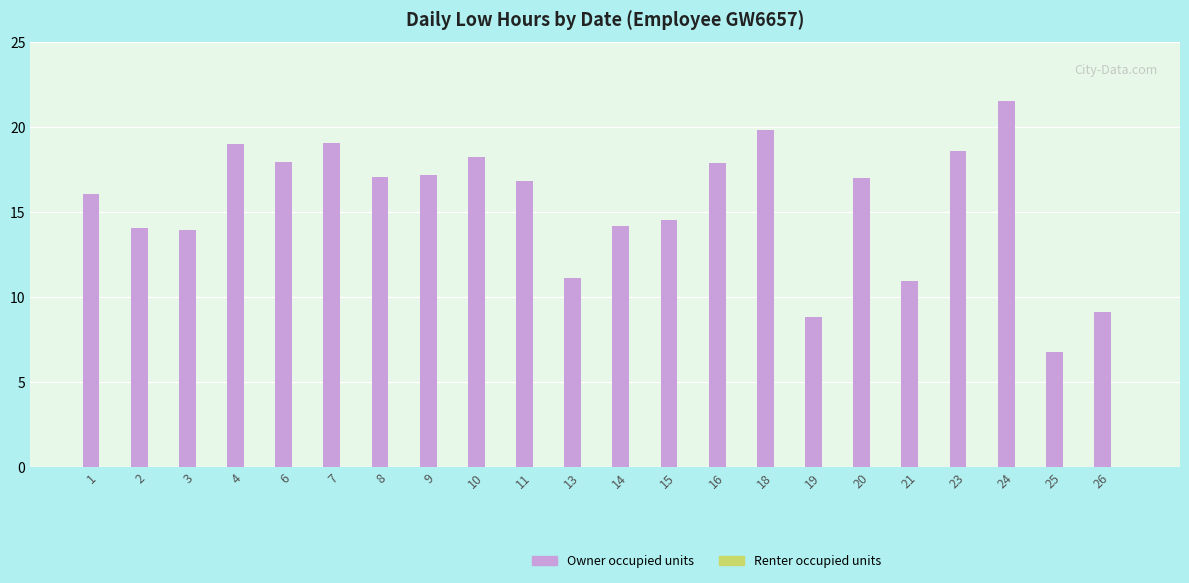

What is the maximum value shown in the chart?

21.5